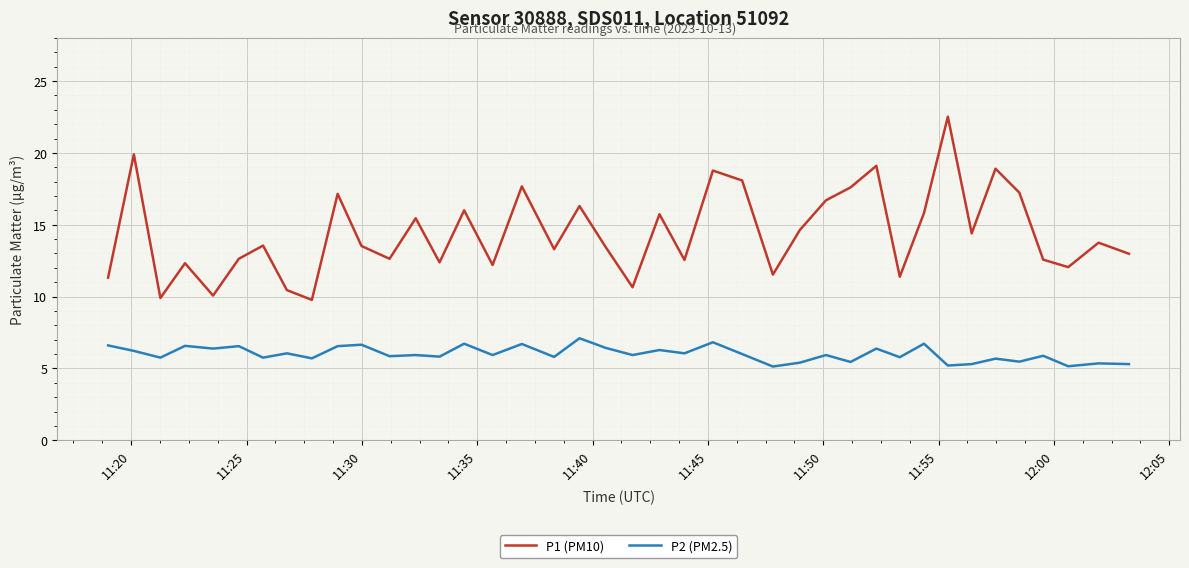

List the series in order of their peak value, highest first.

P1 (PM10), P2 (PM2.5)